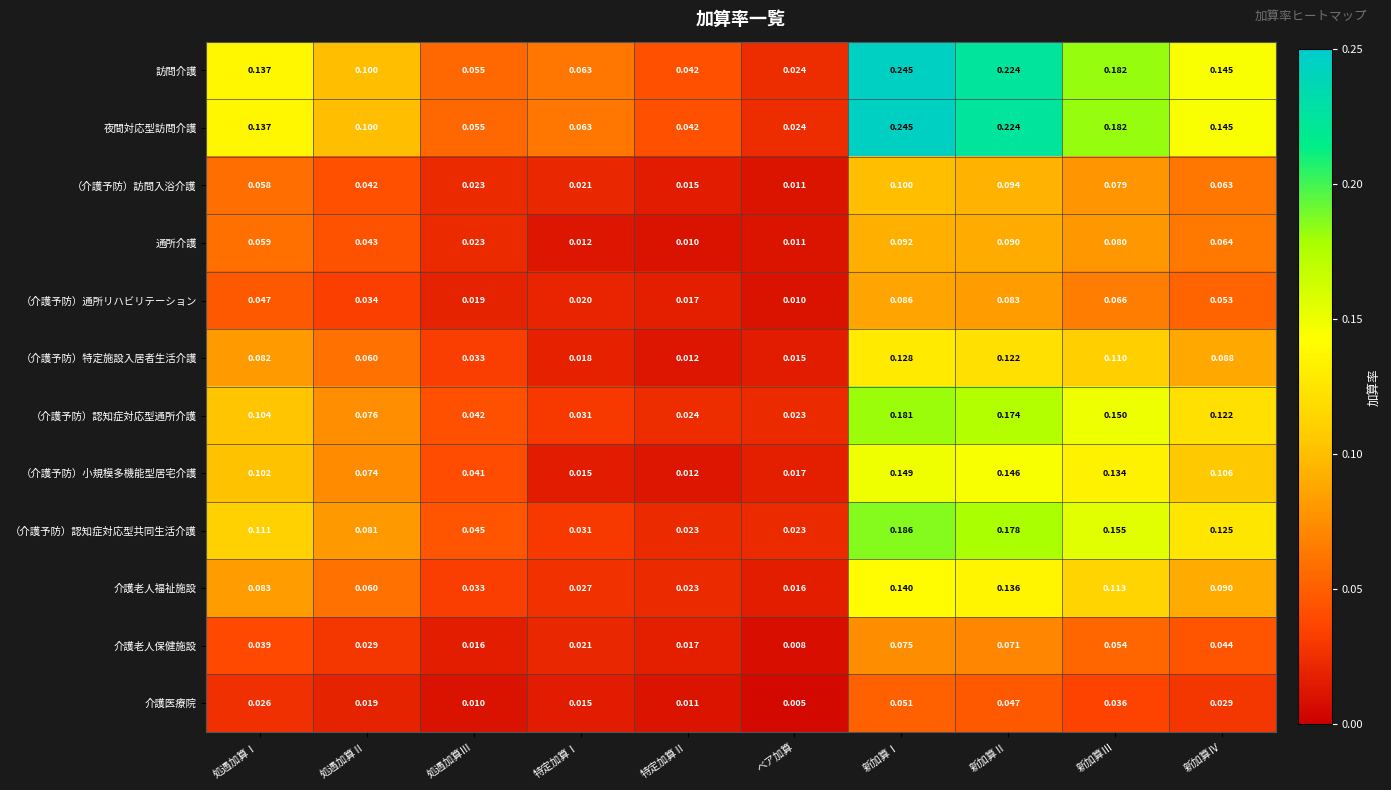

At which label is 訪問介護 closest to 0?

ベア加算